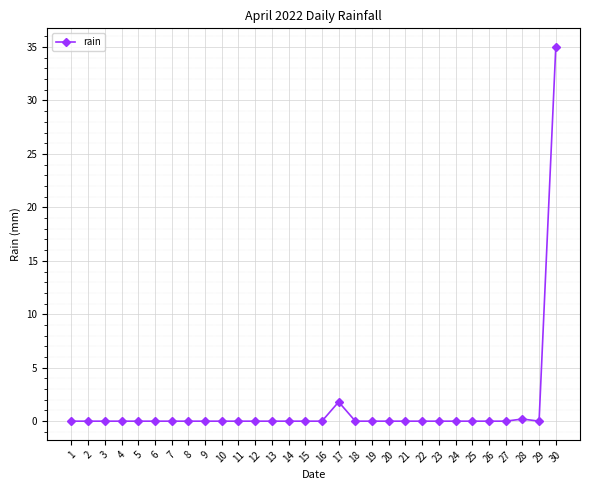

At which label is the value closest to 17?

17